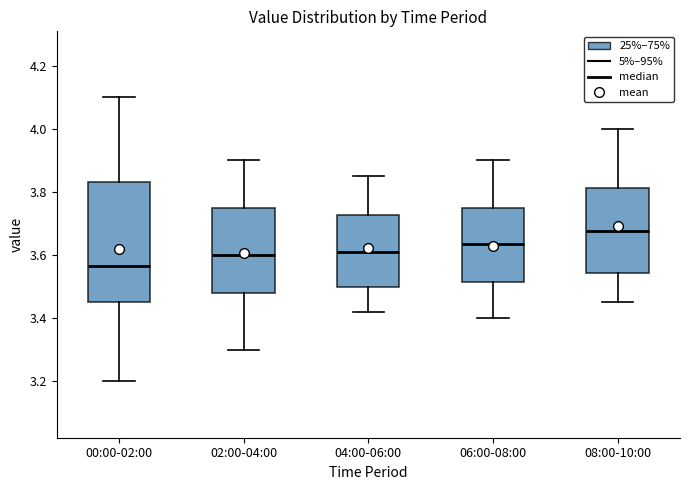

Reading left to right, read every box against the y-axis: the position of its median line, the range the box covers, and the ends of its whiskers. The values are not printed on the chart, so give them approximately, as read against the axis.

00:00-02:00: median 3.56, box 3.46 to 3.84, whiskers 3.20 to 4.10
02:00-04:00: median 3.60, box 3.48 to 3.76, whiskers 3.30 to 3.90
04:00-06:00: median 3.62, box 3.50 to 3.72, whiskers 3.42 to 3.86
06:00-08:00: median 3.64, box 3.52 to 3.76, whiskers 3.40 to 3.90
08:00-10:00: median 3.68, box 3.54 to 3.82, whiskers 3.46 to 4.00